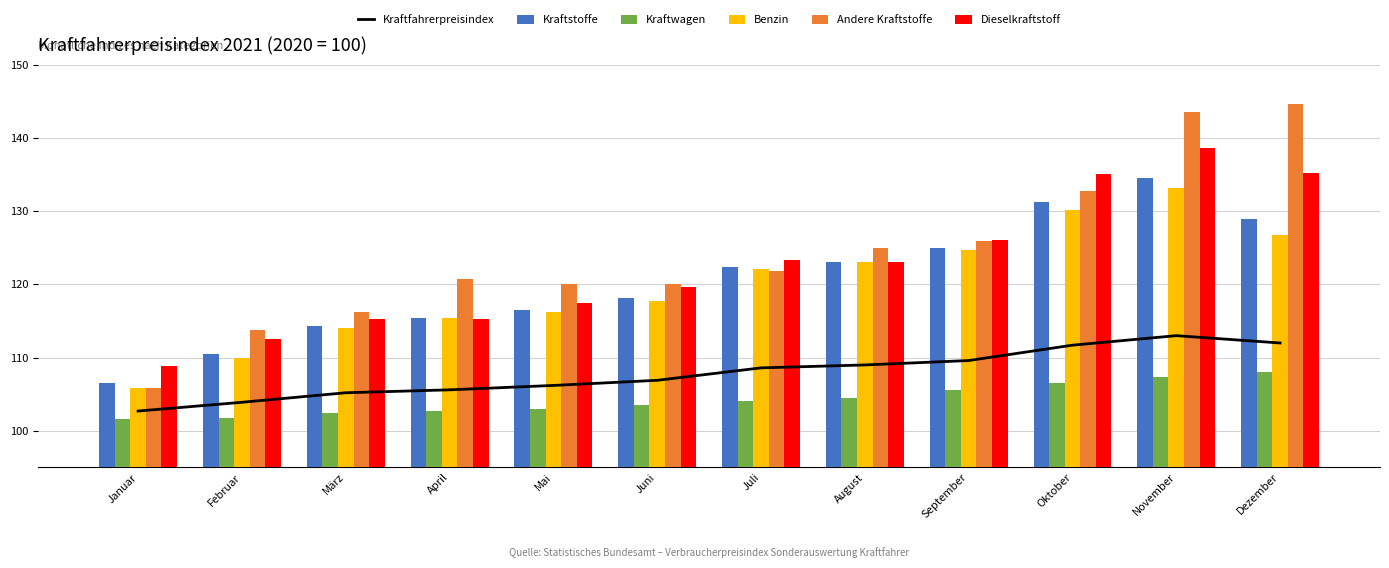

Read the Dieselkraftstoff value at August.

123.0